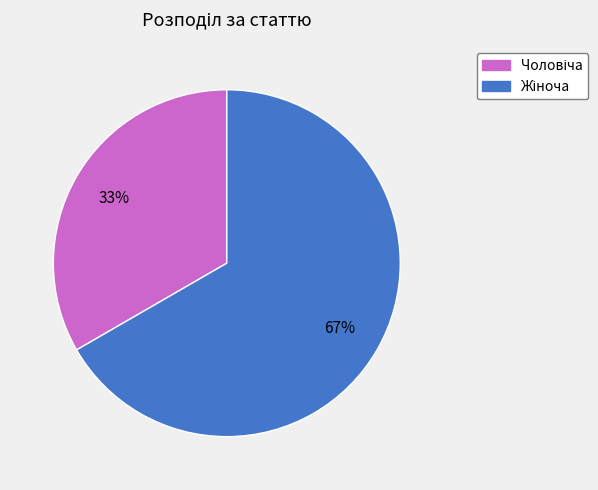

Is there a majority slice in this chart?

Yes